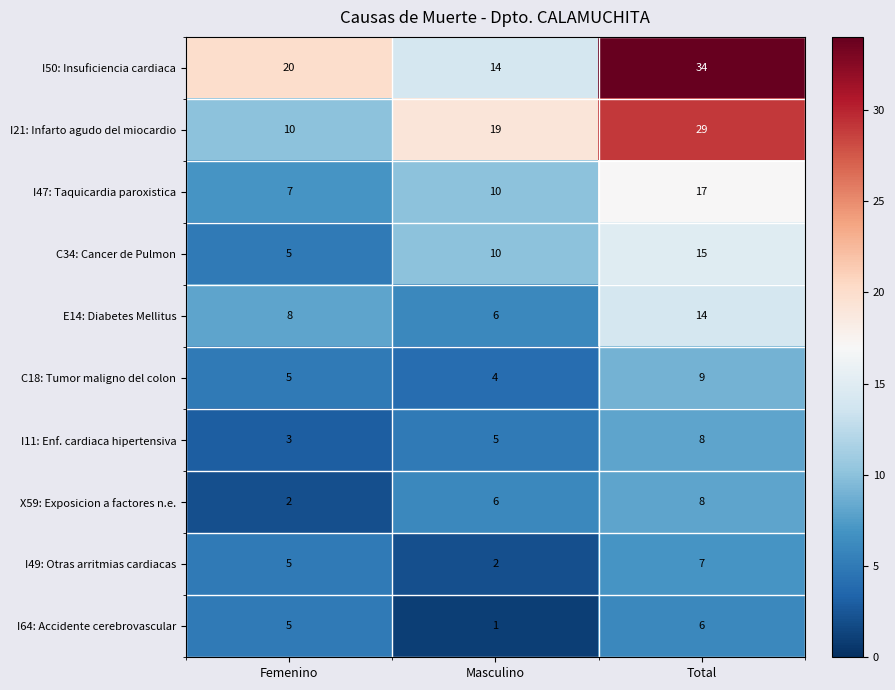

What is the difference between the maximum and minimum values in the I64: Accidente cerebrovascular series?

5